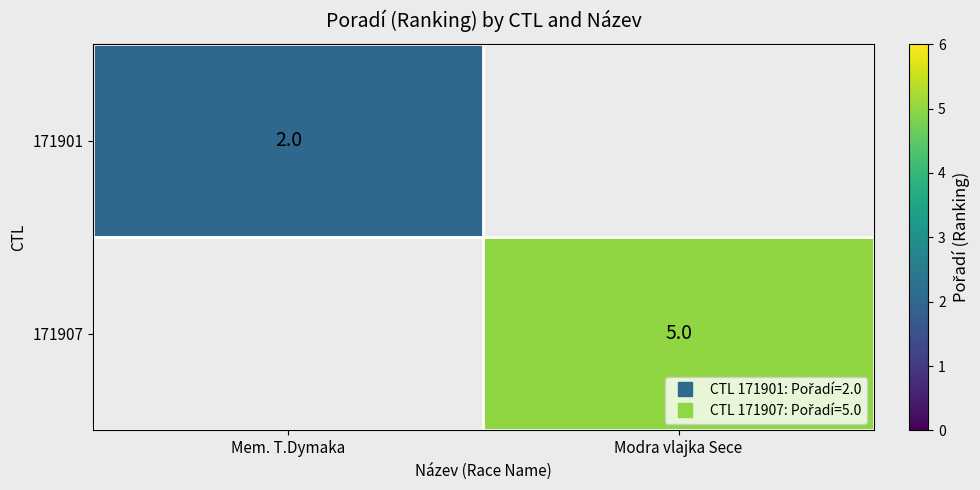

Is the value of 171907 at Mem. T.Dymaka greater than the value of 171901 at Mem. T.Dymaka?

No